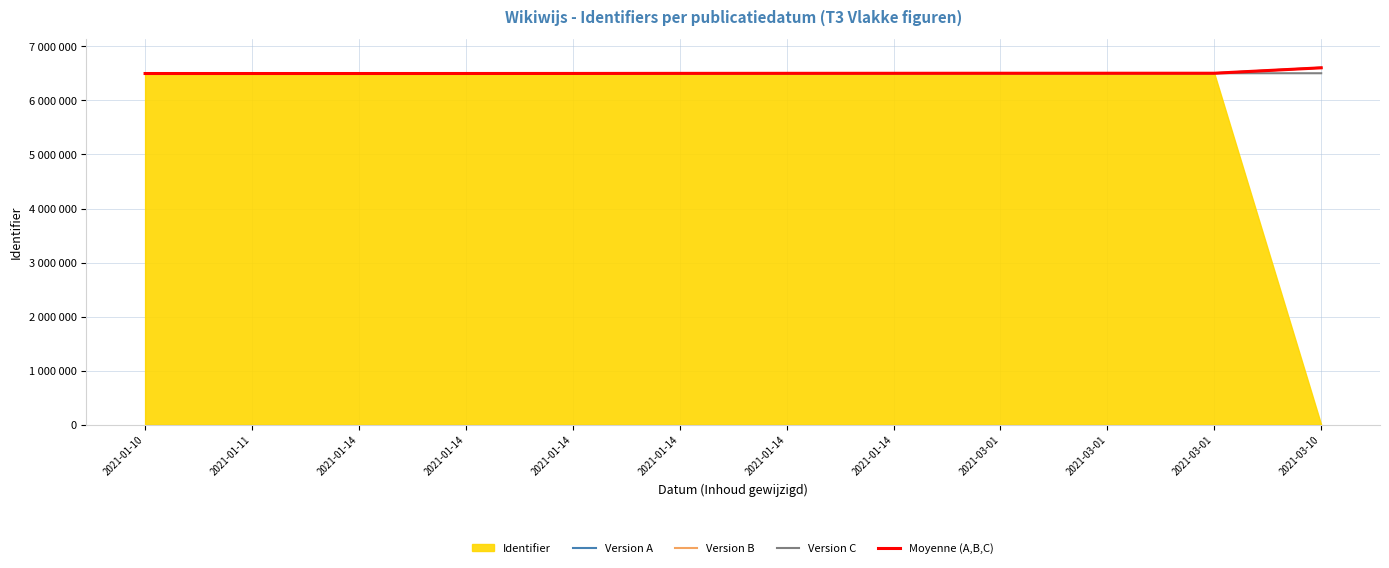

True or false: Version B has more than 1 points higher than both neighbors.

False